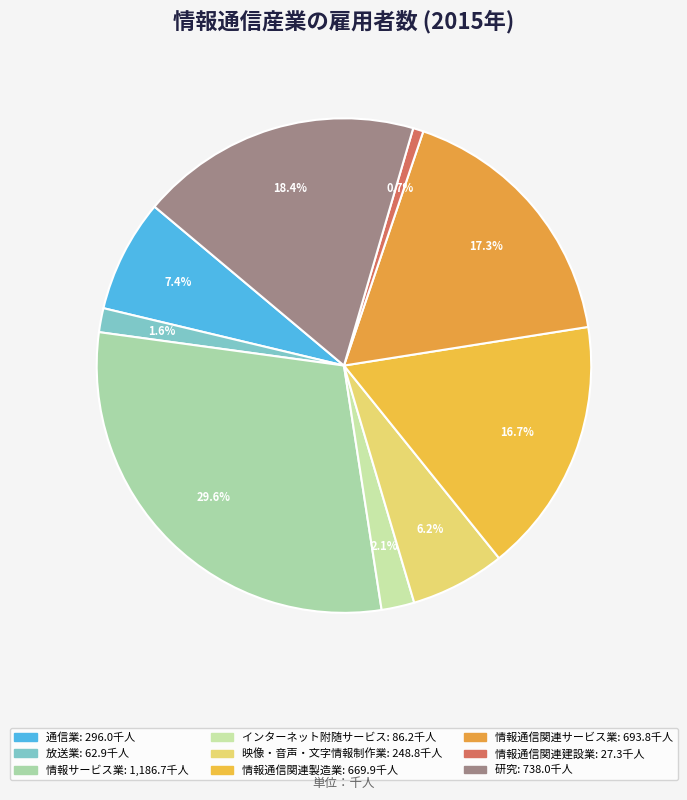

What is the smallest slice in the pie chart?

情報通信関連建設業